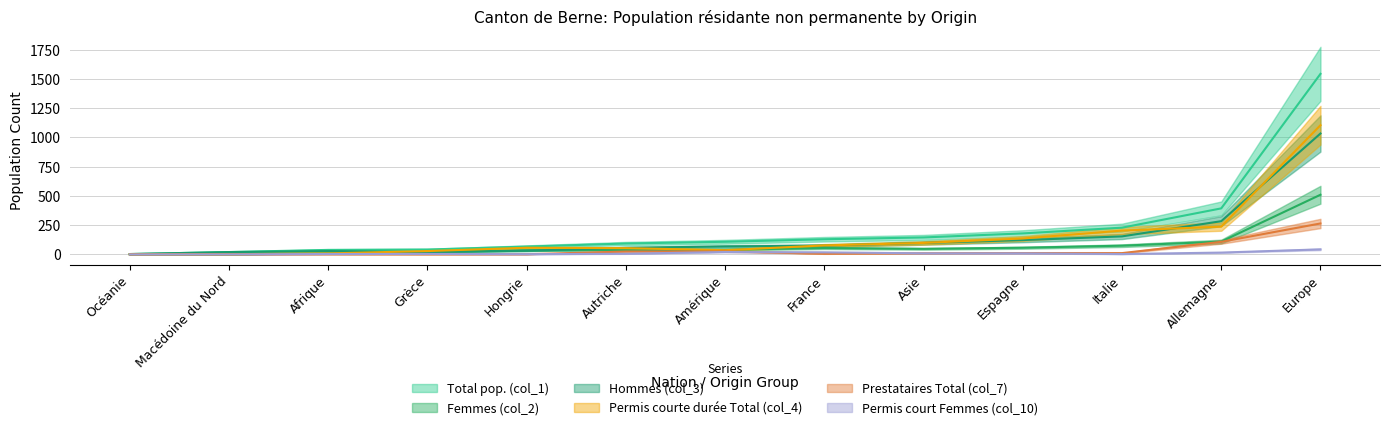

Rank the series at Allemagne from highest to lowest value.

Total pop. (col_1), Hommes (col_3), Permis courte durée Total (col_4), Prestataires Total (col_7), Femmes (col_2), Permis court Femmes (col_10)